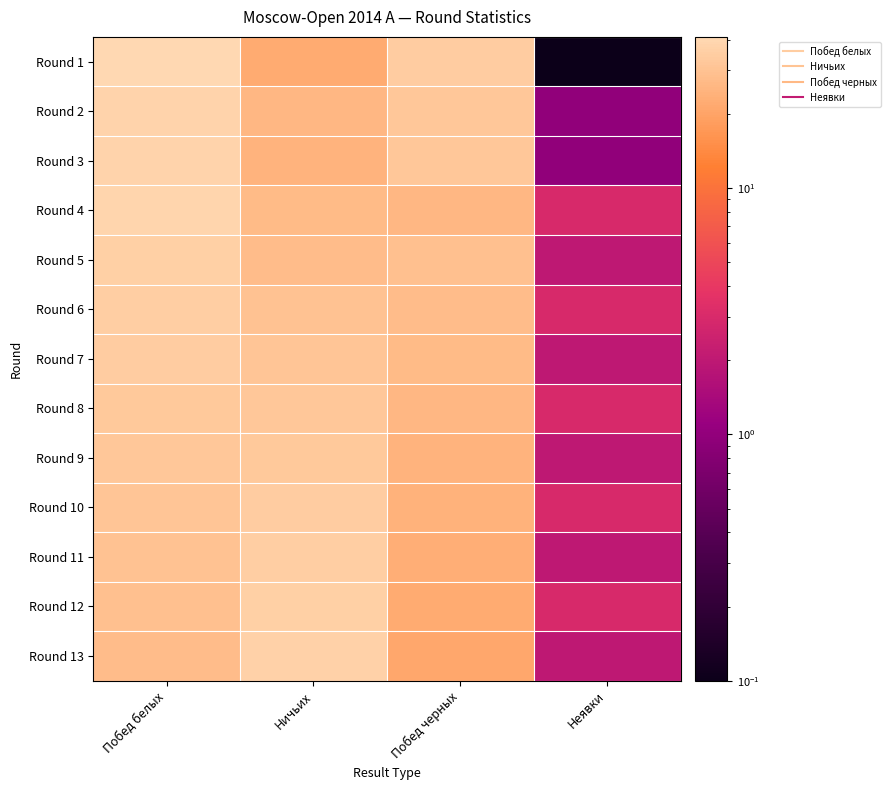

At how many categories does at least one series exceed 4?

3